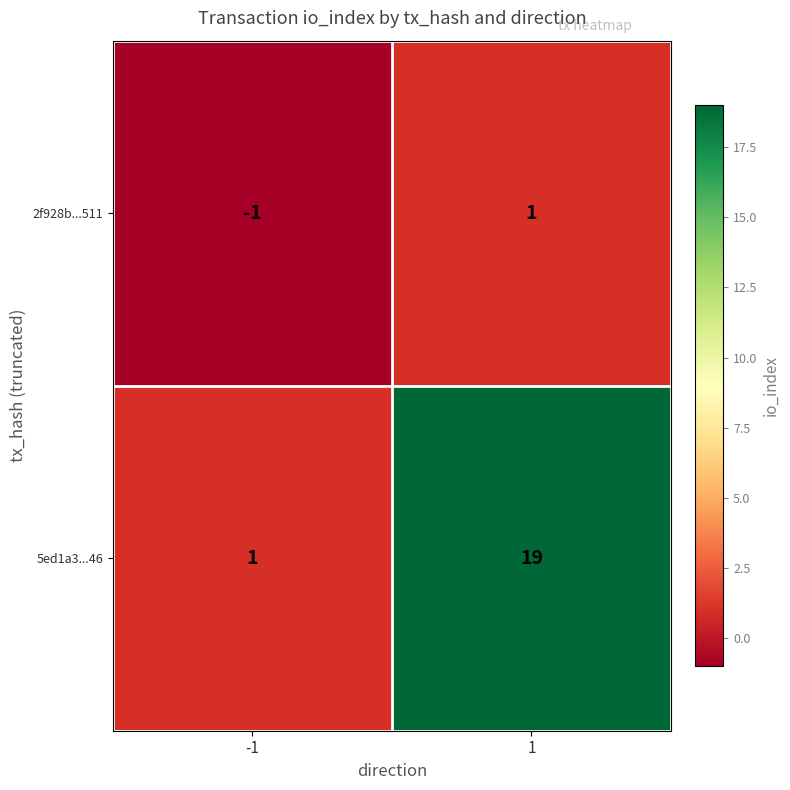

How many values in 2f928b...511 are below zero?

1